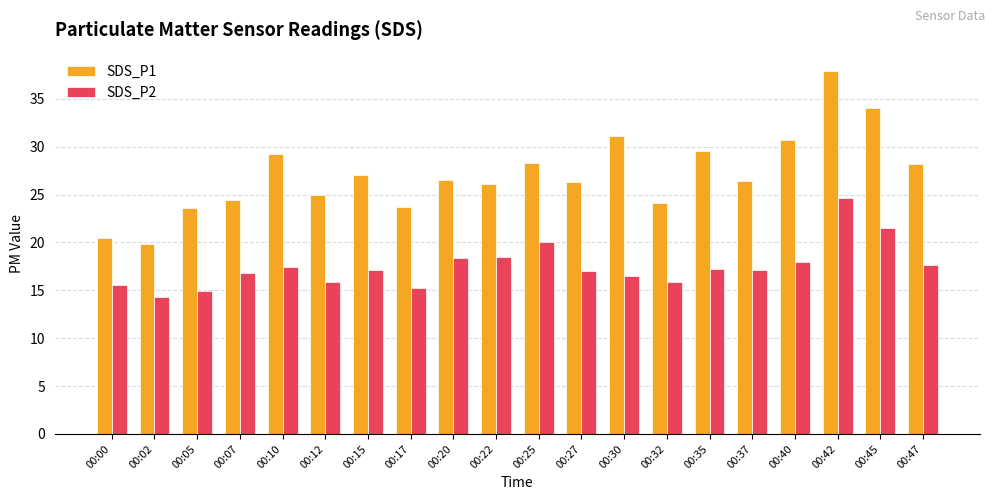

Is it true that SDS_P1 equals 17.5 at 00:27?

False